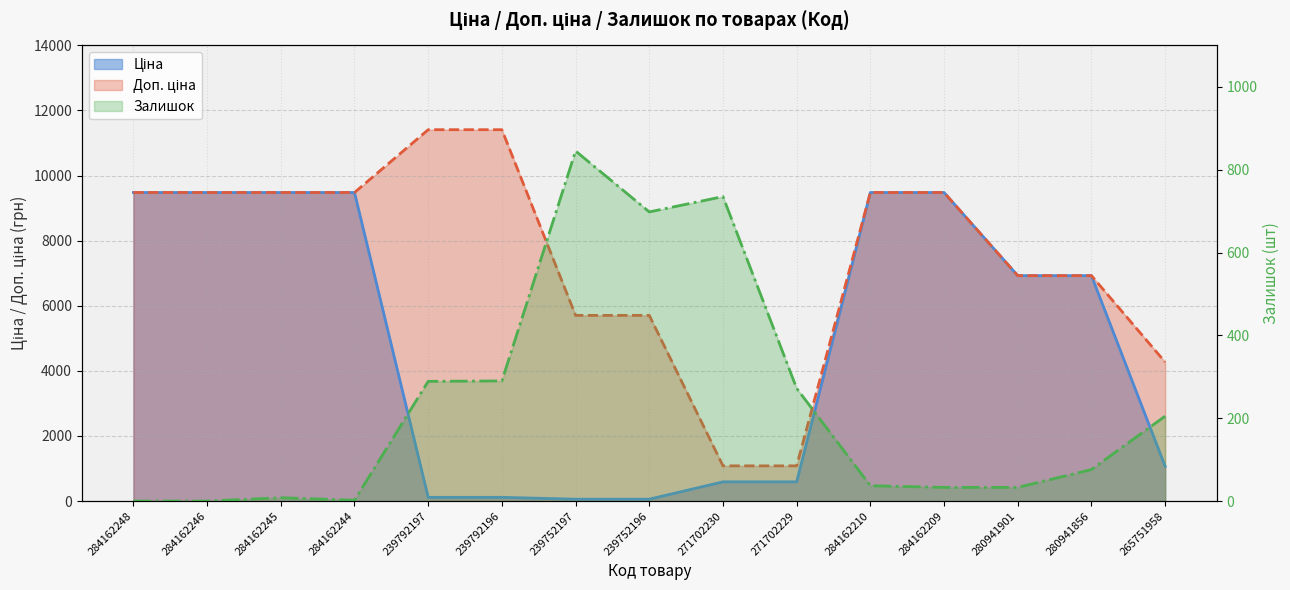

How many data points does each series have?

15